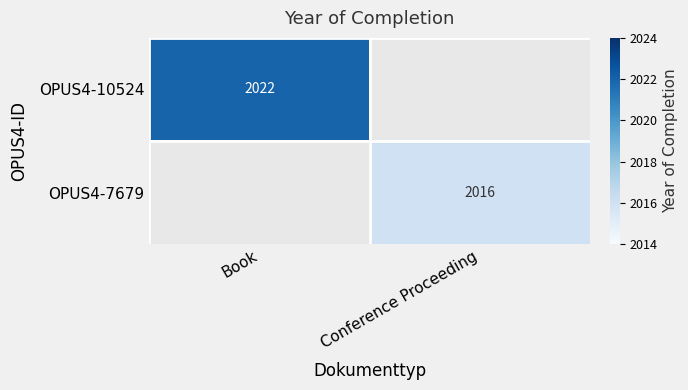

Is it true that OPUS4-7679 equals 1020 at Conference Proceeding?

False